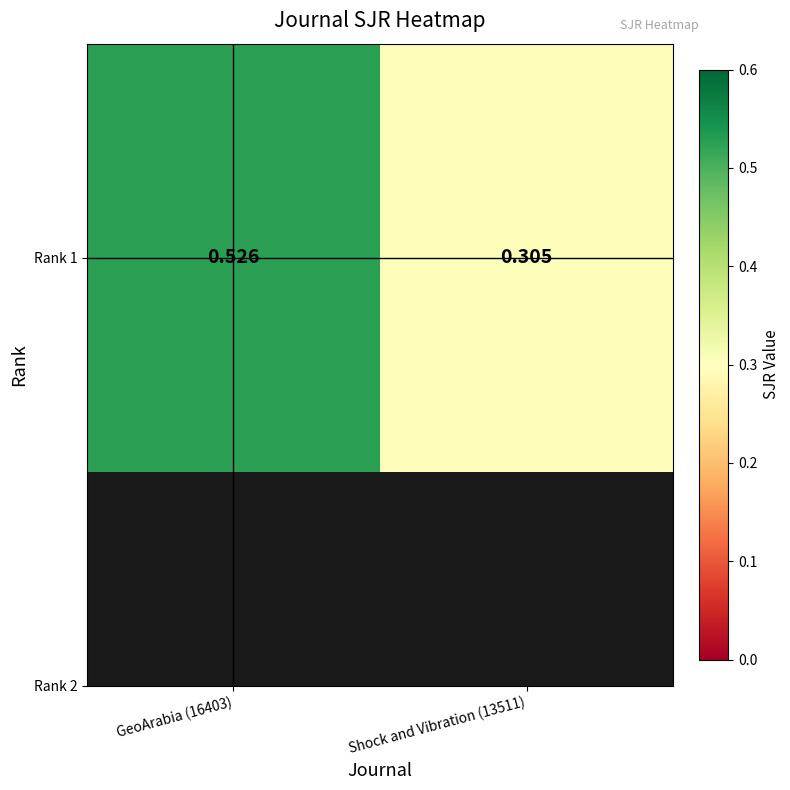

Rank the categories by value from highest to lowest.

GeoArabia (16403), Shock and Vibration (13511)